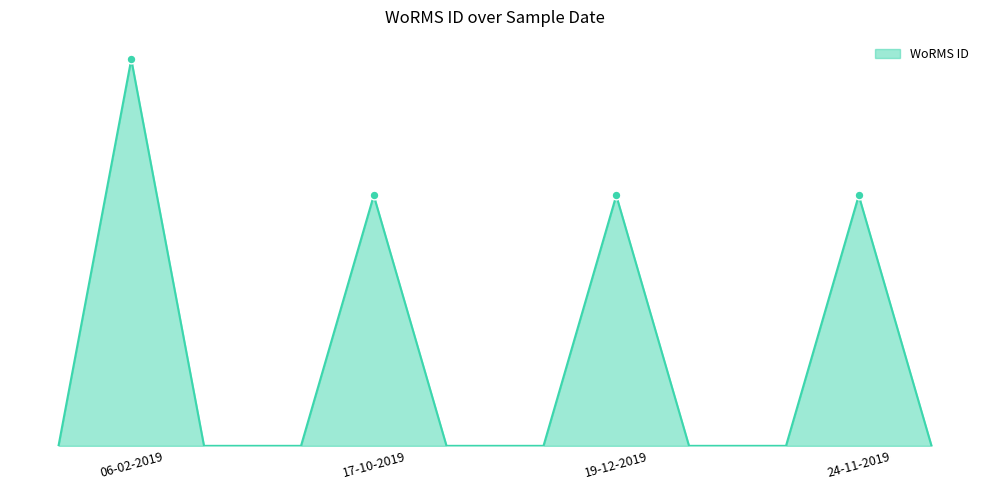

Is this an area chart (filled region under the line)?

Yes